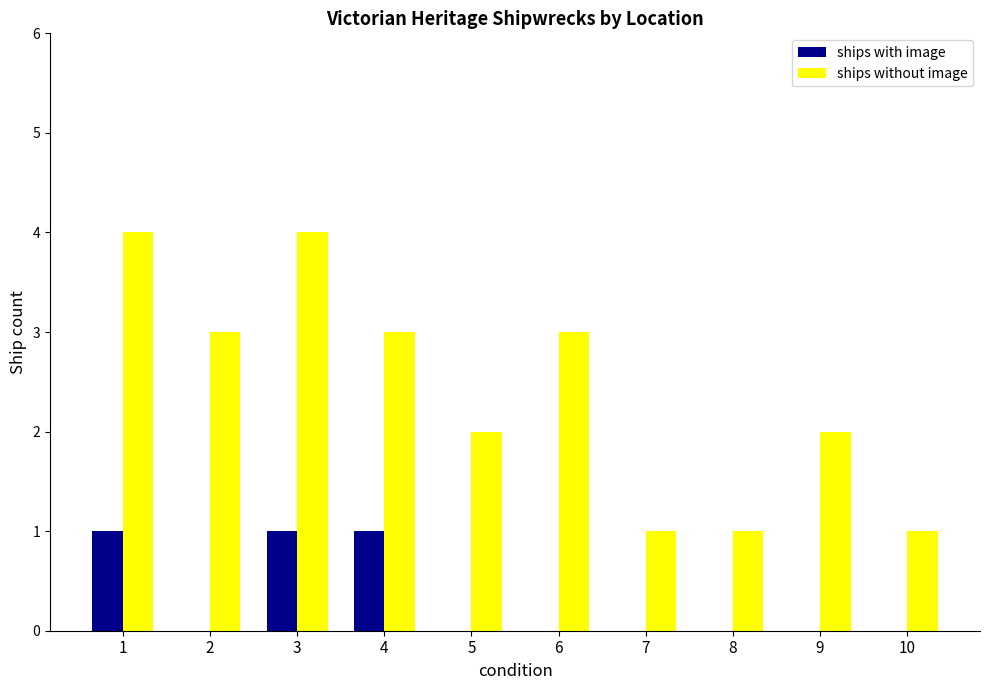

What is the total value across all series at 2?

3